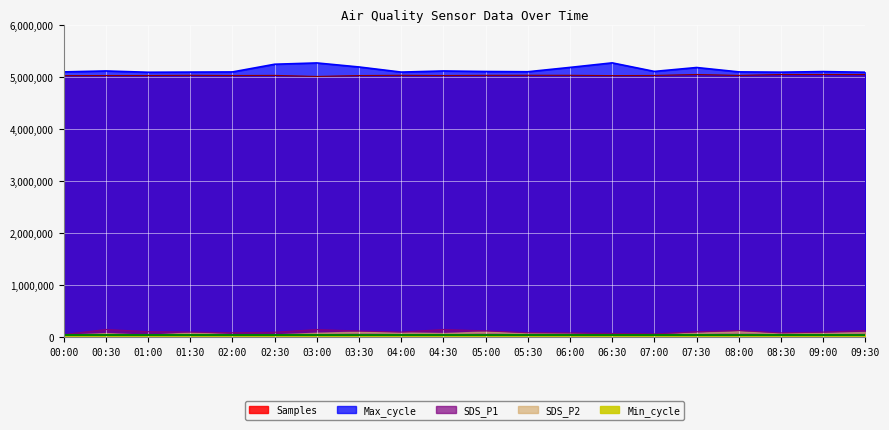

Read the Max_cycle value at 09:00.

5107500.0